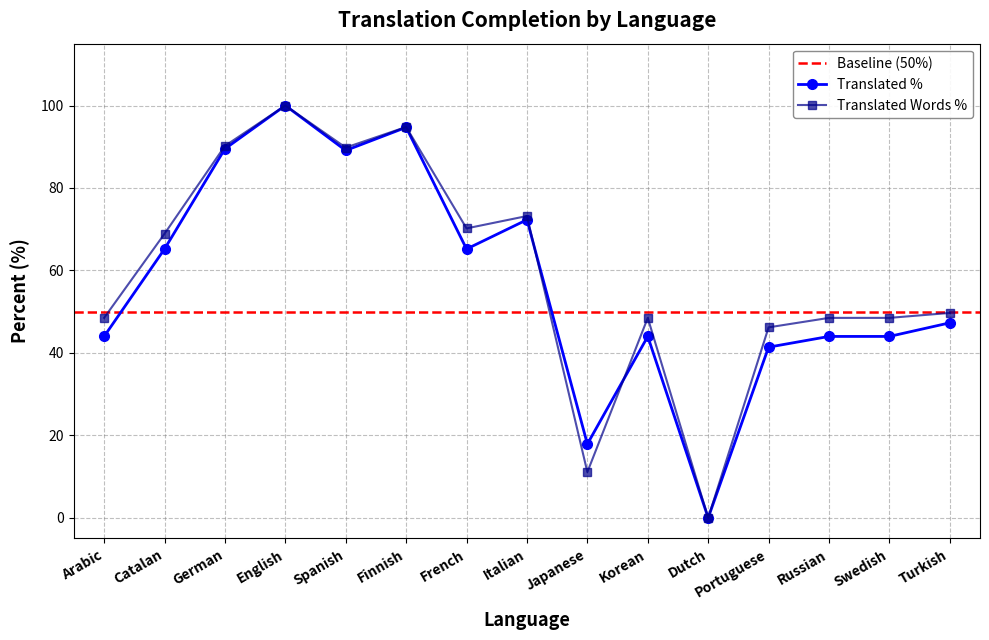

List the series in order of their peak value, highest first.

translated_percent, translated_words_percent